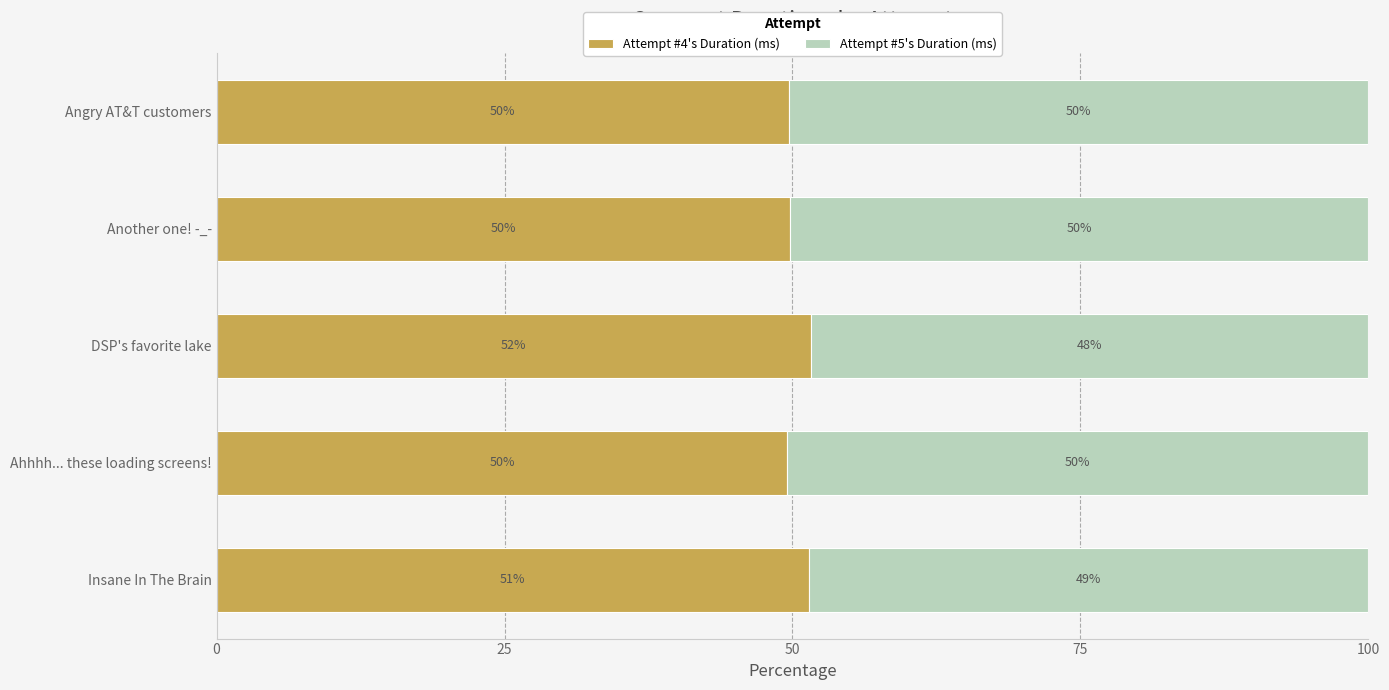

The Attempt #4's Duration (ms) series shows 49.5 at Ahhhh... these loading screens!. True or false?

True